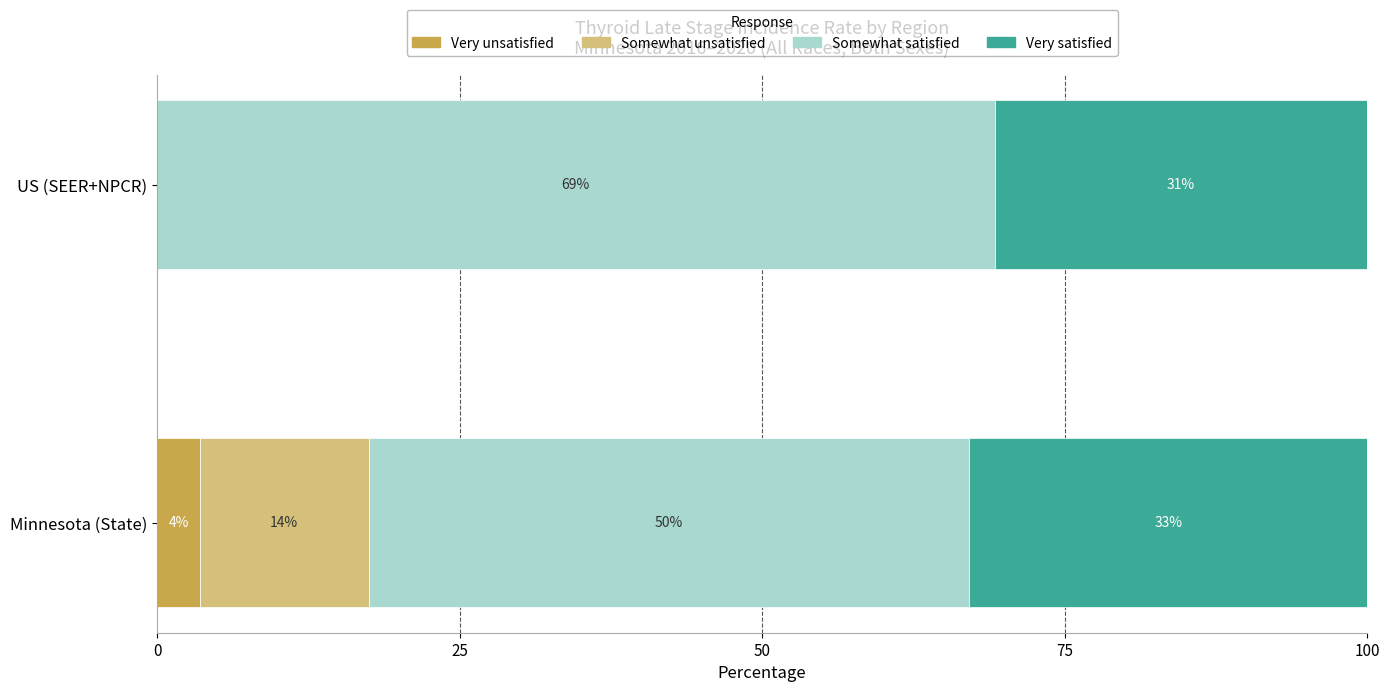

What is the total value across all series at US (SEER+NPCR)?

100.0